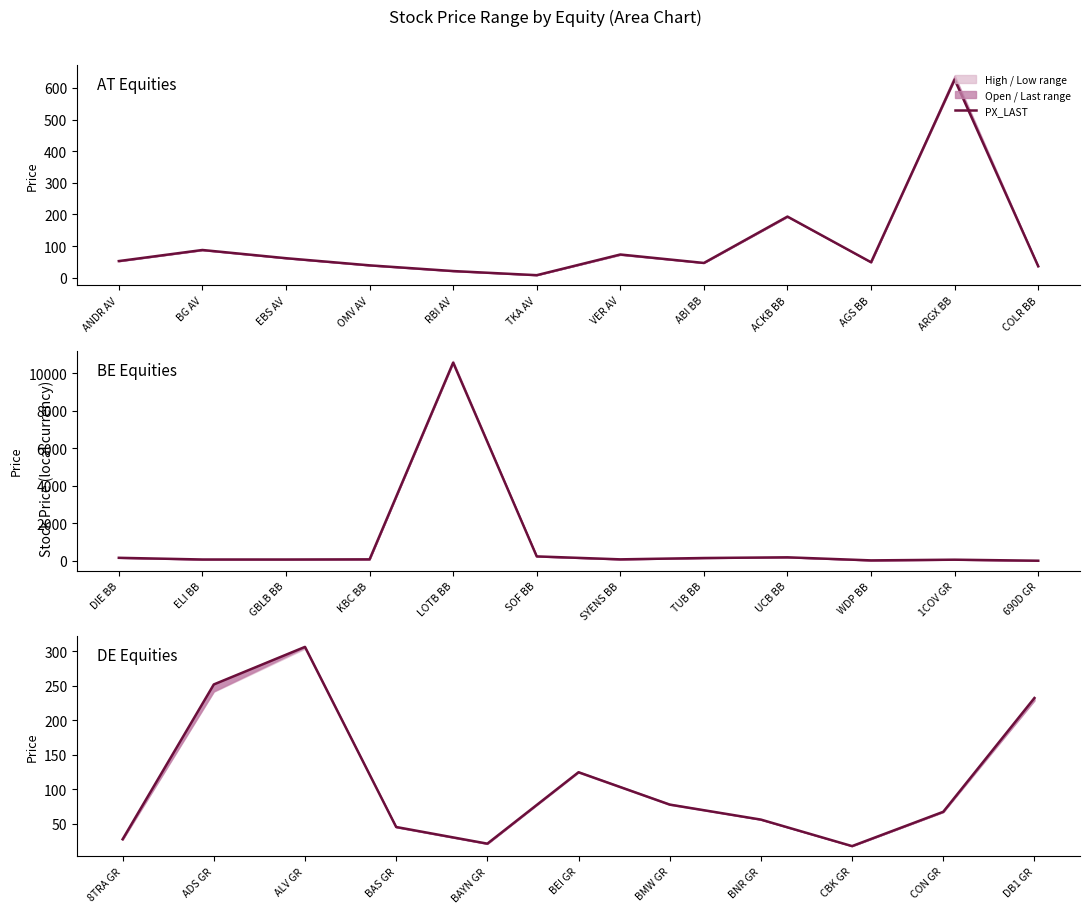

What is the average value?

111.7